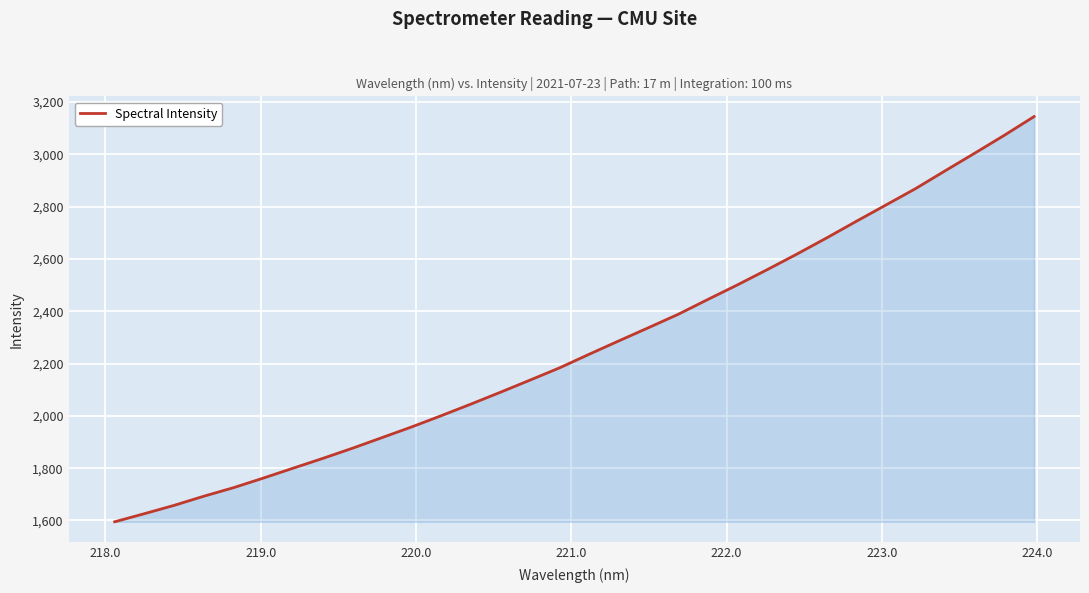

True or false: the data has more than 2 interior local peaks.

False